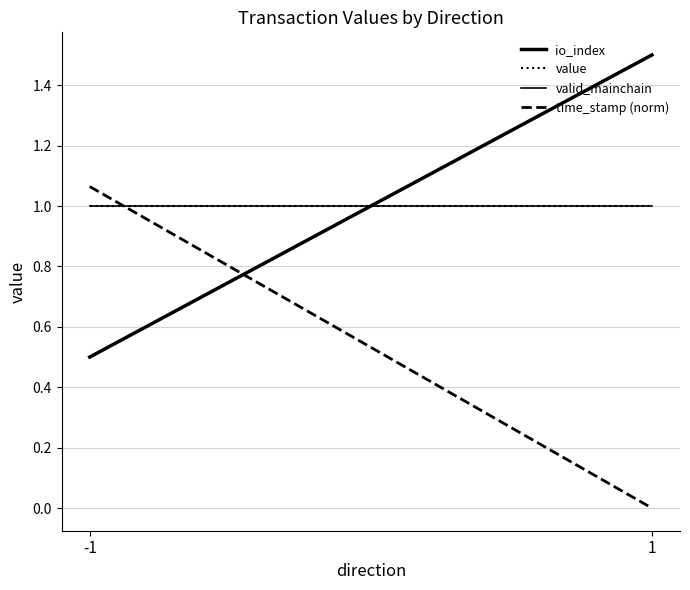

The io_index series shows 0.5 at -1. True or false?

True